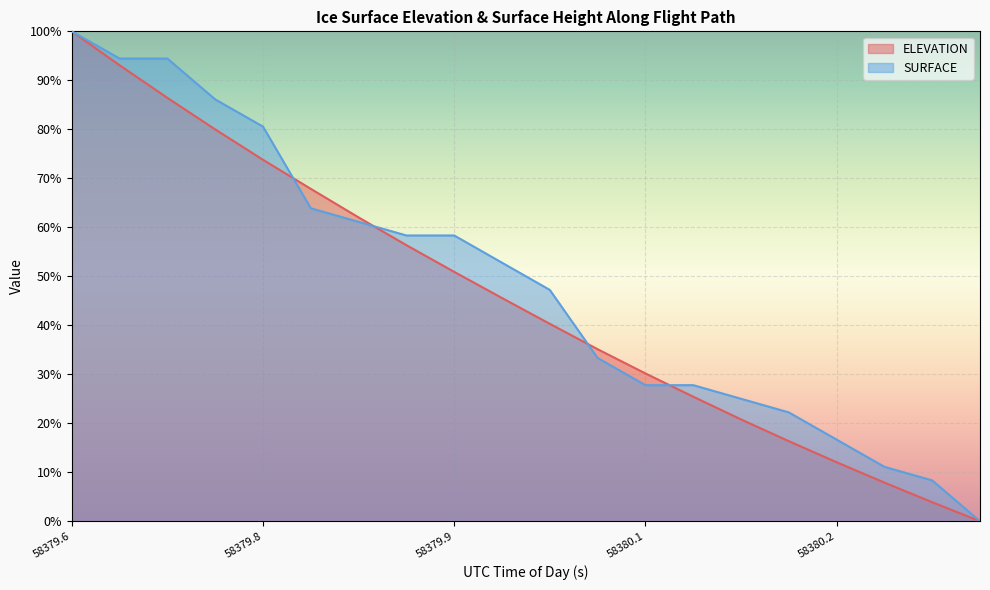

Where does the ELEVATION series first go above 45?

58379.6